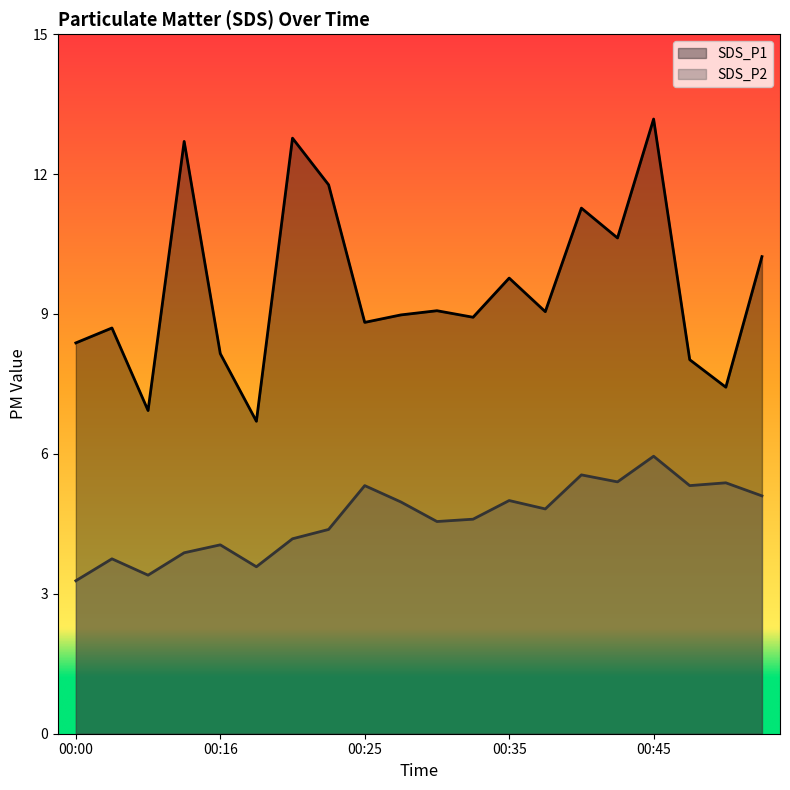

What is the total value across all series at 00:52?

15.3